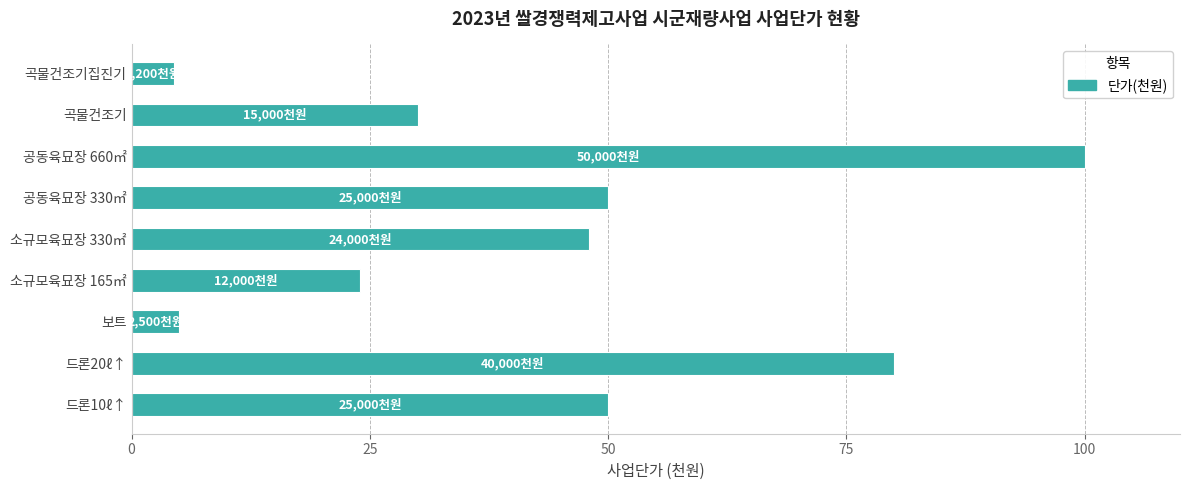

What is the approximate value at 곡물건조기?

30.0